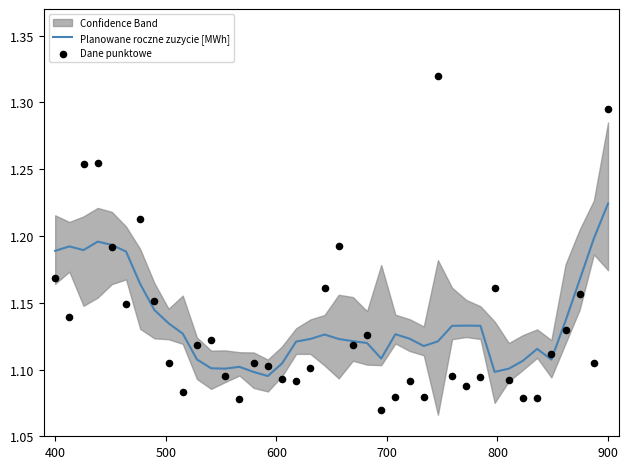

Is the value of Planowane roczne zuzycie [MWh] at 12 greater than the value of Dane punktowe at 21?

No